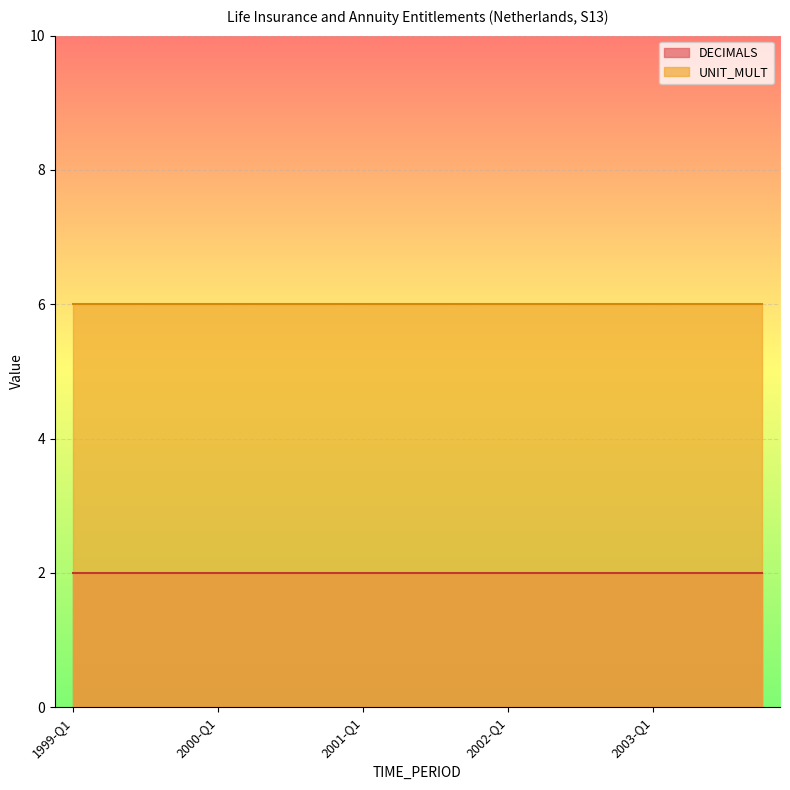

What is the maximum value for DECIMALS?

2